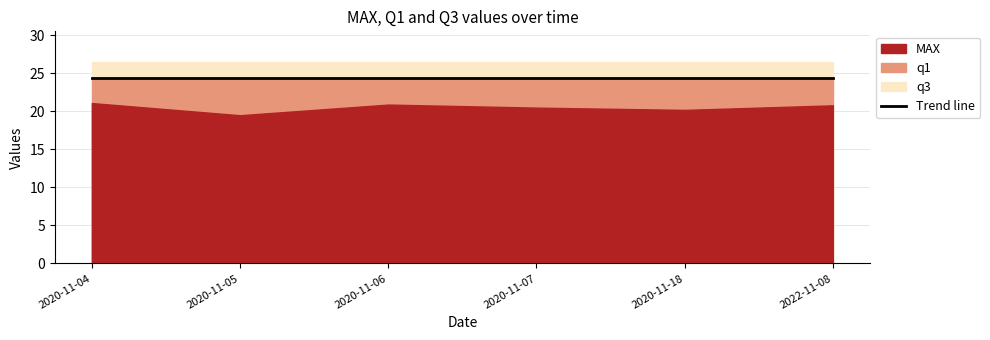

True or false: MAX and q1 cross at least once.

False